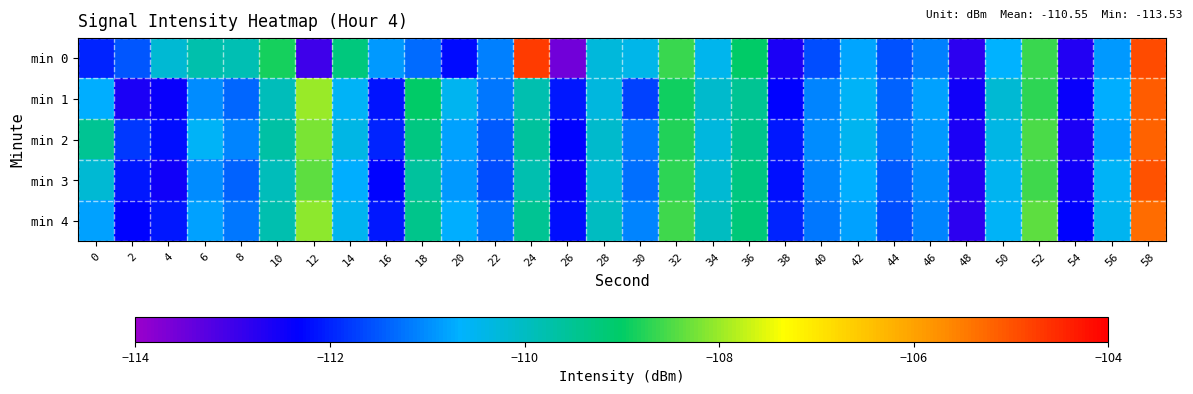

What is the smallest value displayed?

-113.5